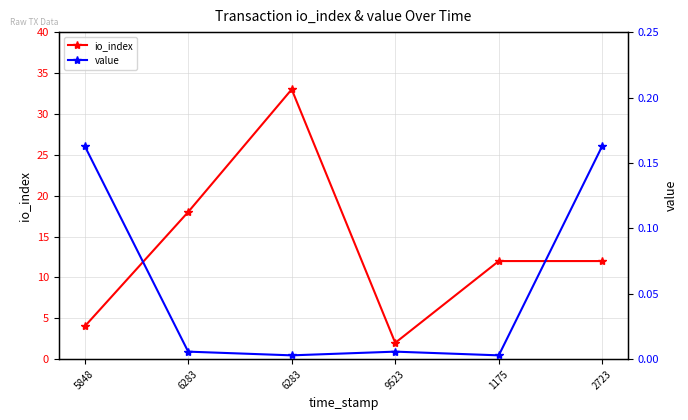

At which category does the chart reach its minimum across all series?

6283